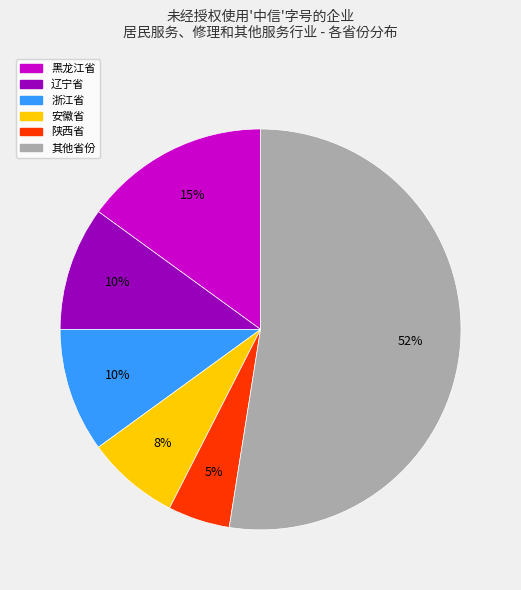

Count the number of slices in the pie.

6